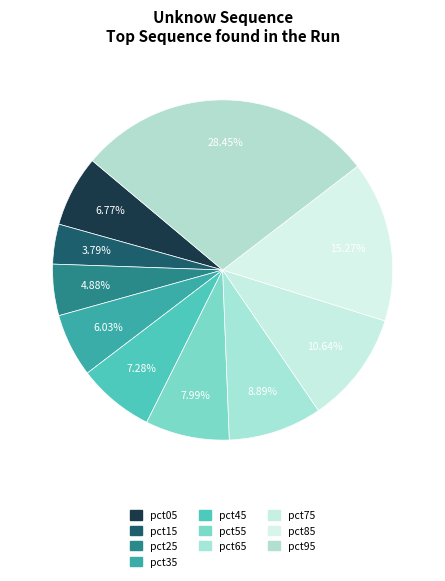

Combined, what portion of the pie is pct25 and pct95?

33.3%